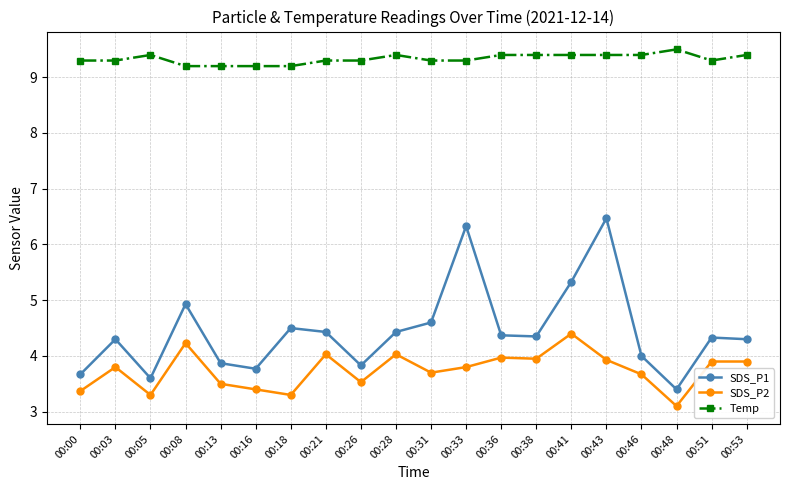

Rank the series by their maximum value, from lowest to highest.

SDS_P2, SDS_P1, Temp